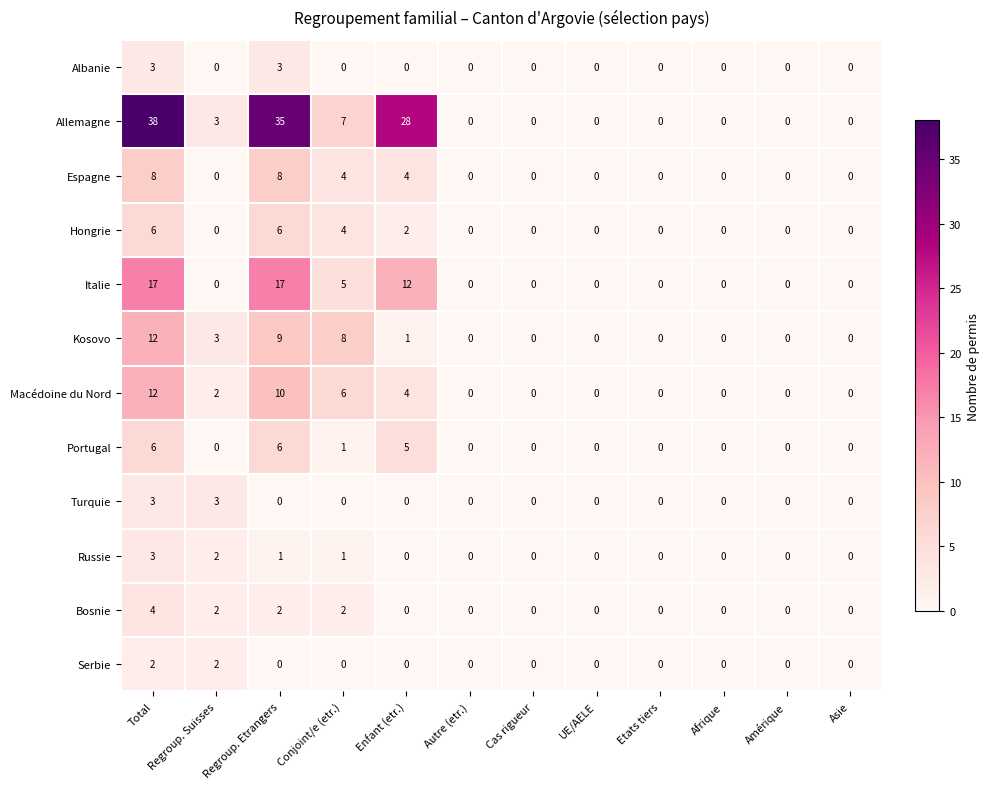

At which category does the chart reach its peak across all series?

Total